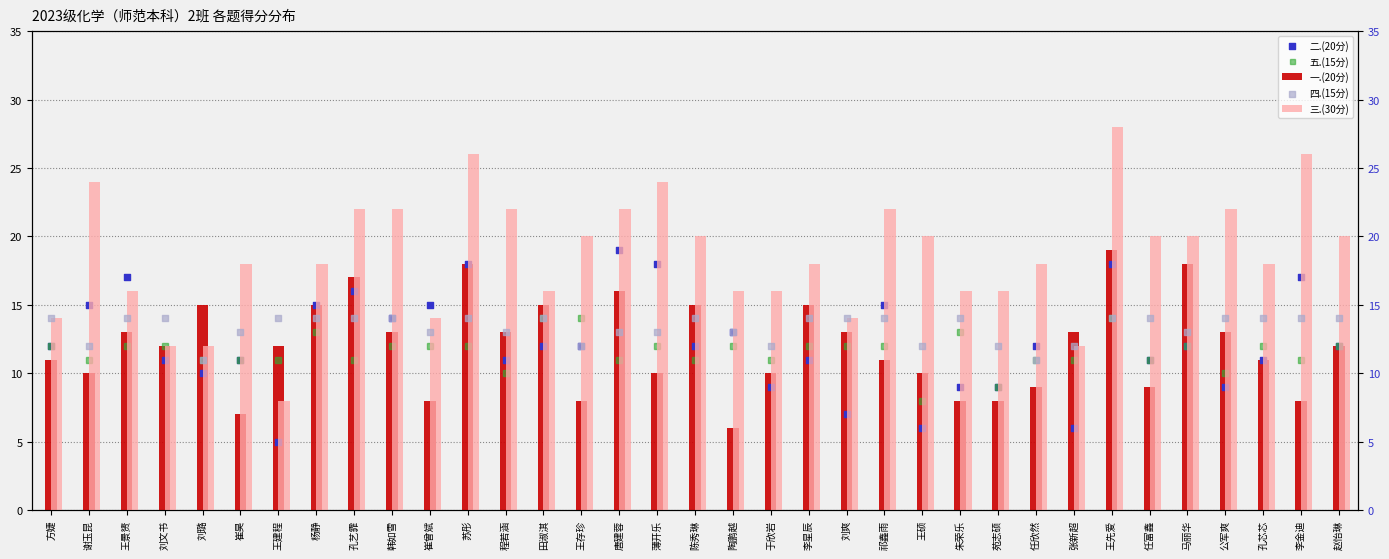

Which series contains the highest Y value?

三.(30分)